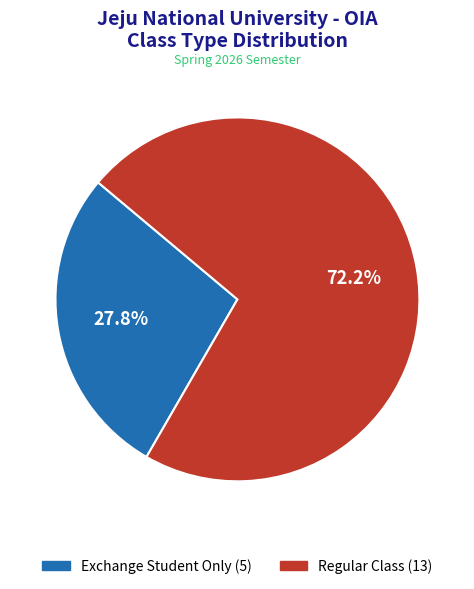

Does Regular Class represent more than half of the total?

Yes